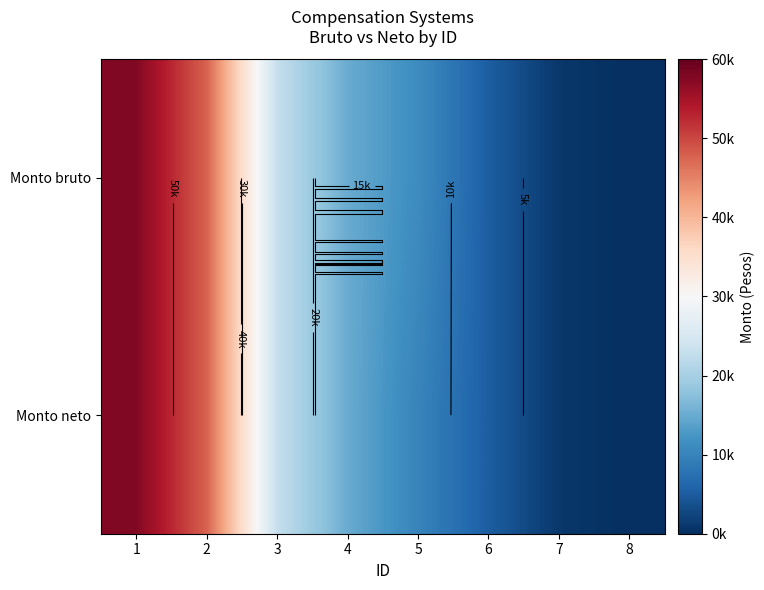

What is the greatest value displayed?

57751